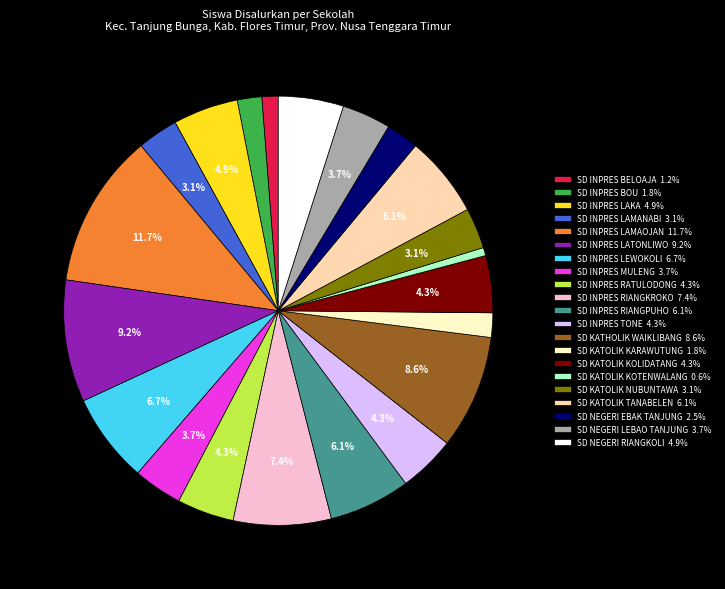

To the nearest percent, what is the average slice percentage?

5%